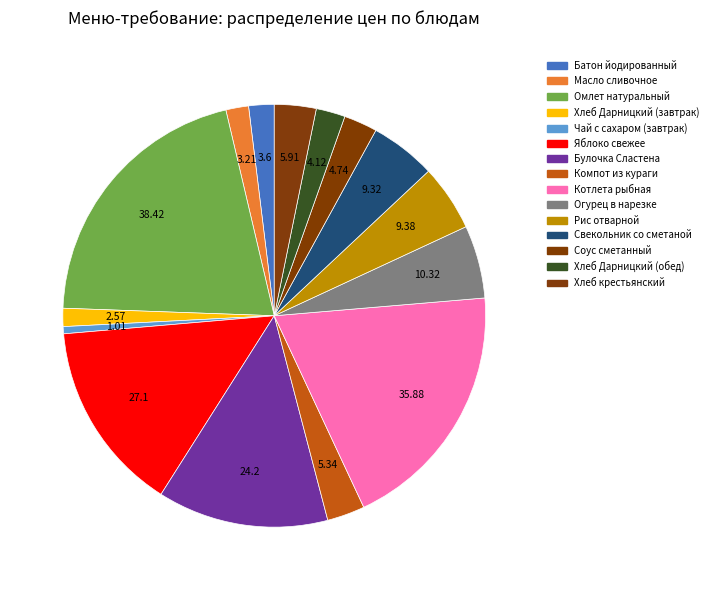

Which slice is the largest?

Омлет натуральный